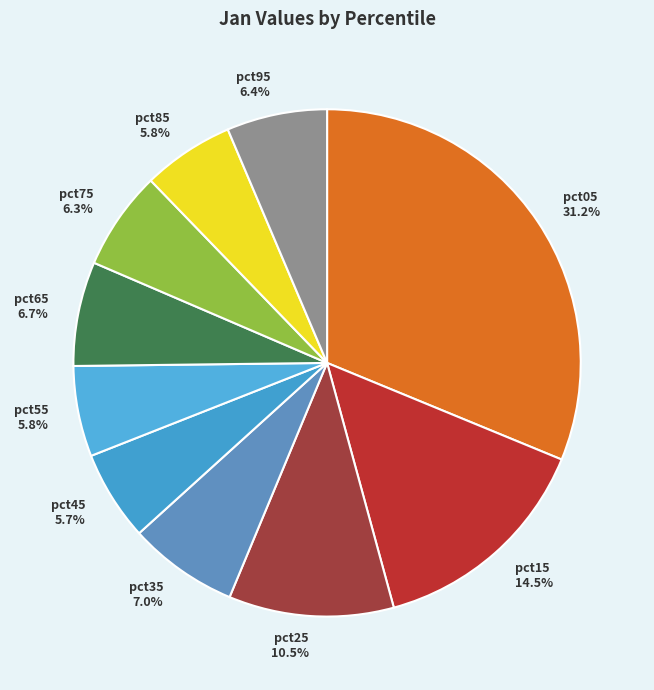

Count the number of slices in the pie.

10